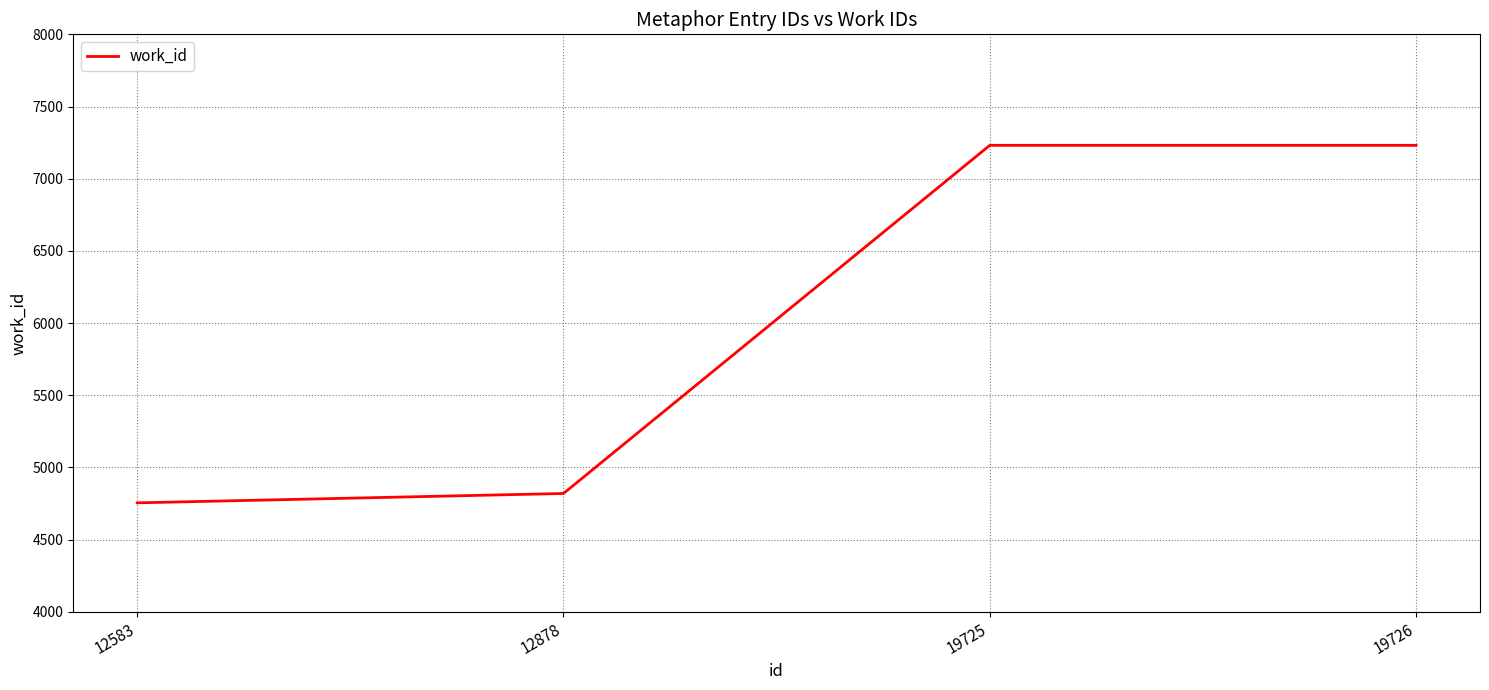

Does the chart display data point markers on the line(s)?

No